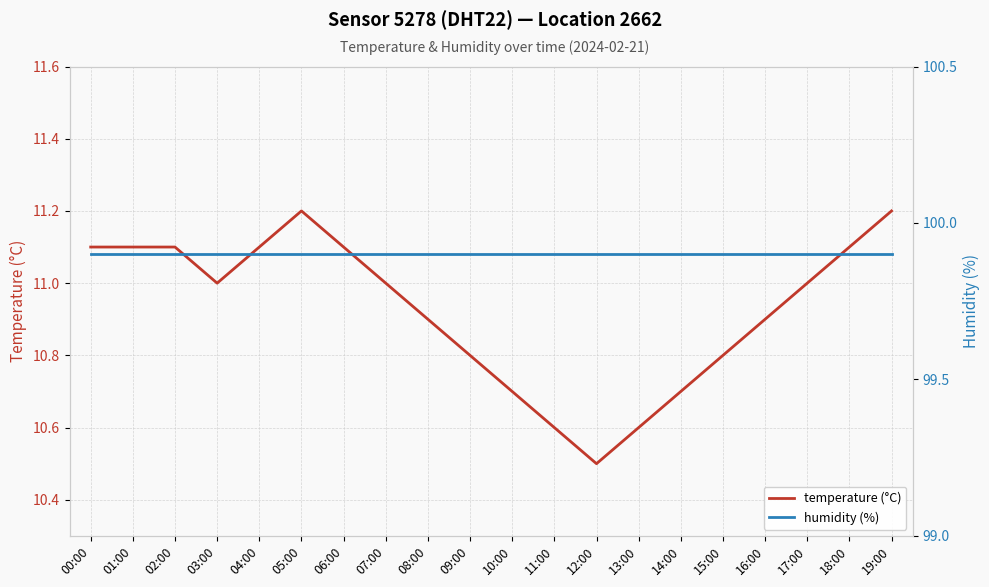

What position from the left is 15:00?

16